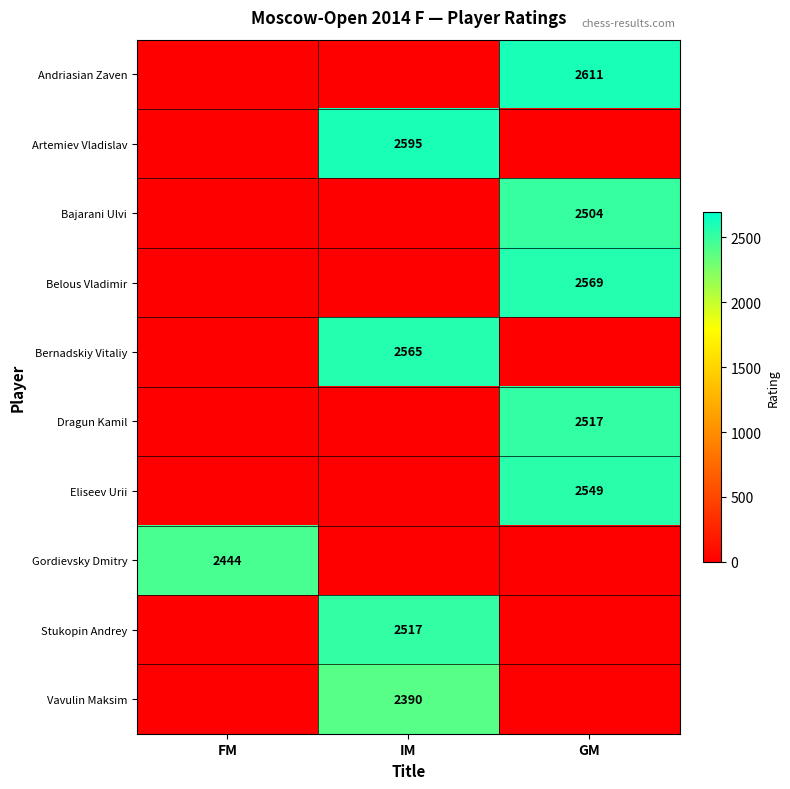

Is it true that Bernadskiy Vitaliy equals 2565 at IM?

True